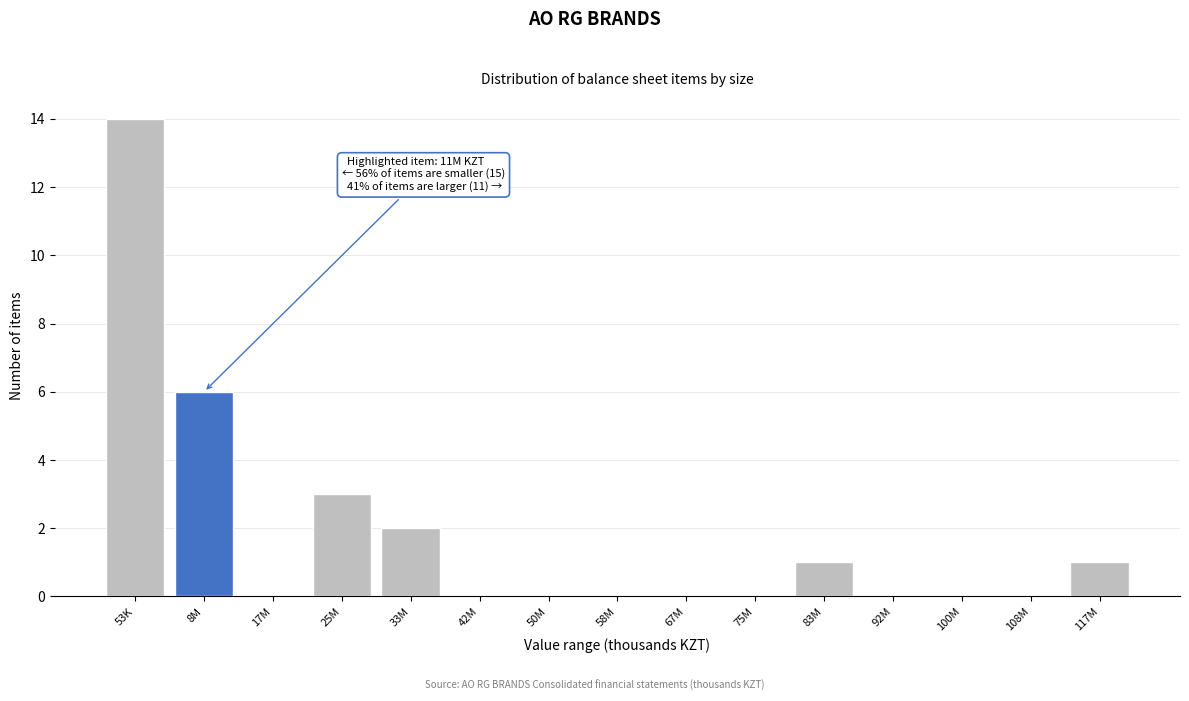

Reading right to left, transcribe all the data shown in this chart.

117M=1	108M=0	100M=0	92M=0	83M=1	75M=0	67M=0	58M=0	50M=0	42M=0	33M=2	25M=3	17M=0	8M=6	53K=14